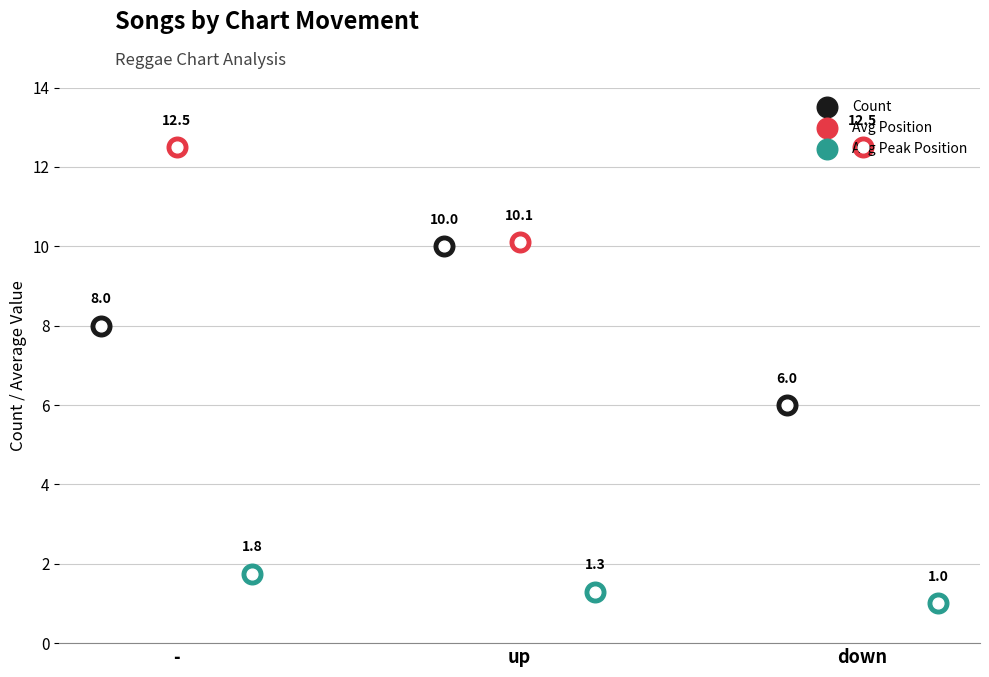

Which series has the largest total across all categories?

Avg Position